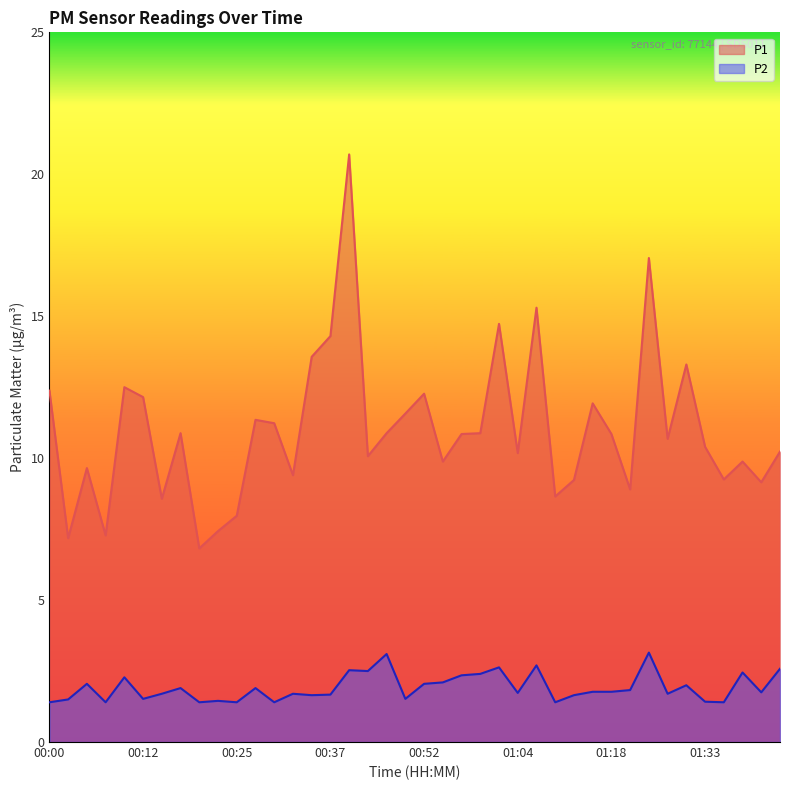

What is the difference between the maximum and minimum values in the P1 series?

13.9